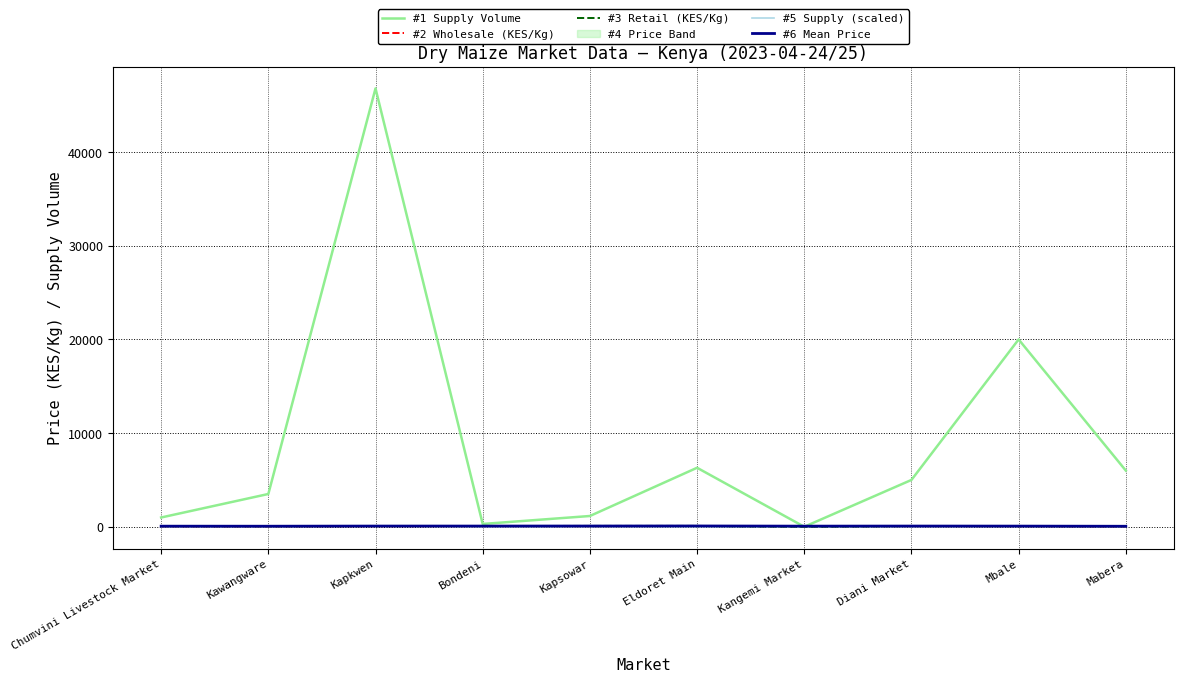

Does the chart have visible grid lines?

Yes